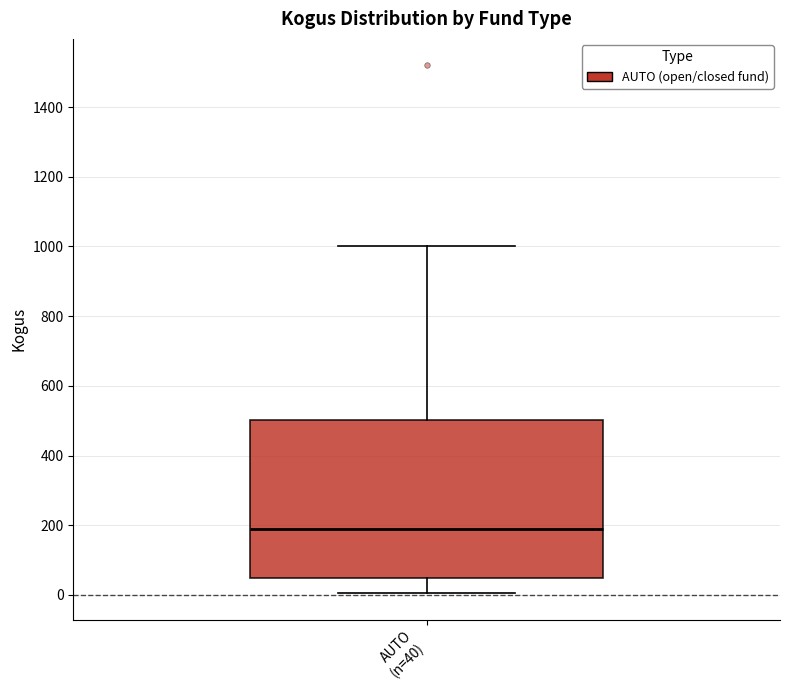

Transcribe this box plot: give where the median line is, the range the box spans, and where the two whiskers end, as read against the y-axis. The values are not printed on the chart, so give them approximately, as read against the axis.

median 200, box 40 to 500, whiskers 0 to 1000